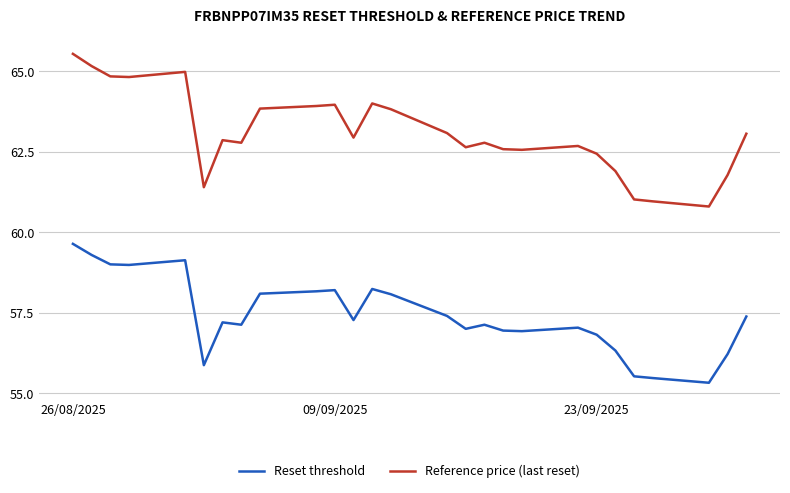

How many values in the Reference price (last reset) series exceed 62?

21